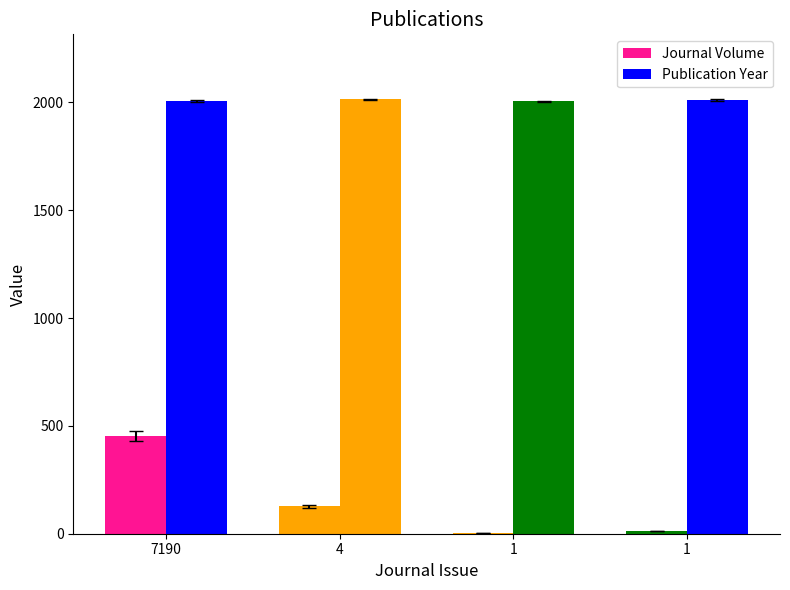

Are the bars grouped side by side (vs. stacked)?

Yes